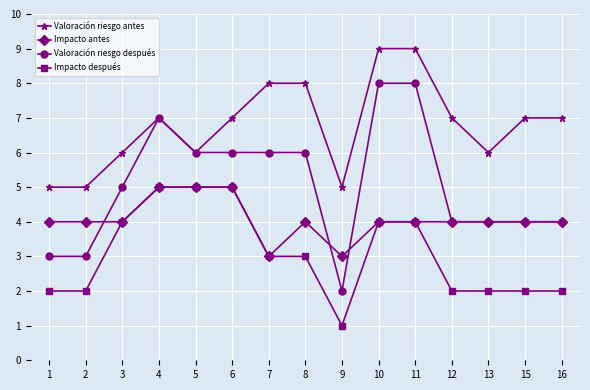

Reading left to right, extract all data points from this chart.

Valoración riesgo antes: 5	5	6	7	6	7	8	8	5	9	9	7	6	7	7
Impacto antes: 4	4	4	5	5	5	3	4	3	4	4	4	4	4	4
Valoración riesgo después: 3	3	5	7	6	6	6	6	2	8	8	4	4	4	4
Impacto después: 2	2	4	5	5	5	3	3	1	4	4	2	2	2	2